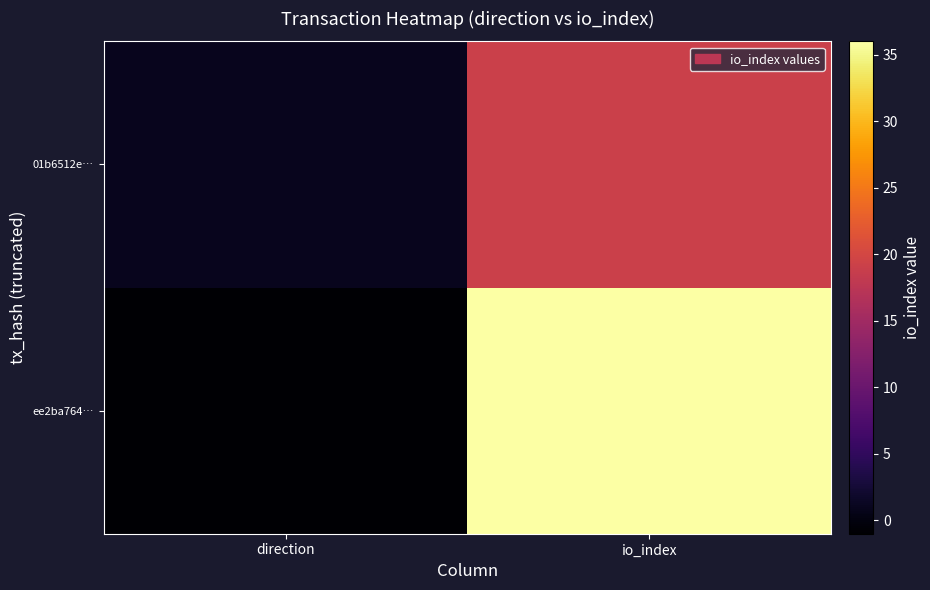

How many categories are shown in the chart?

2